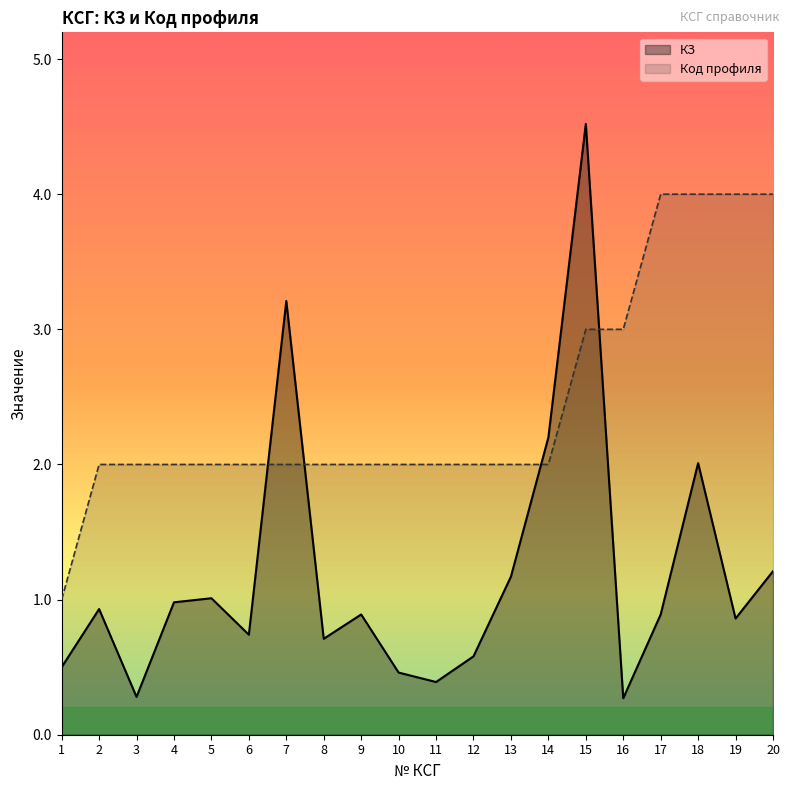

Where is the first local maximum for КЗ?

2